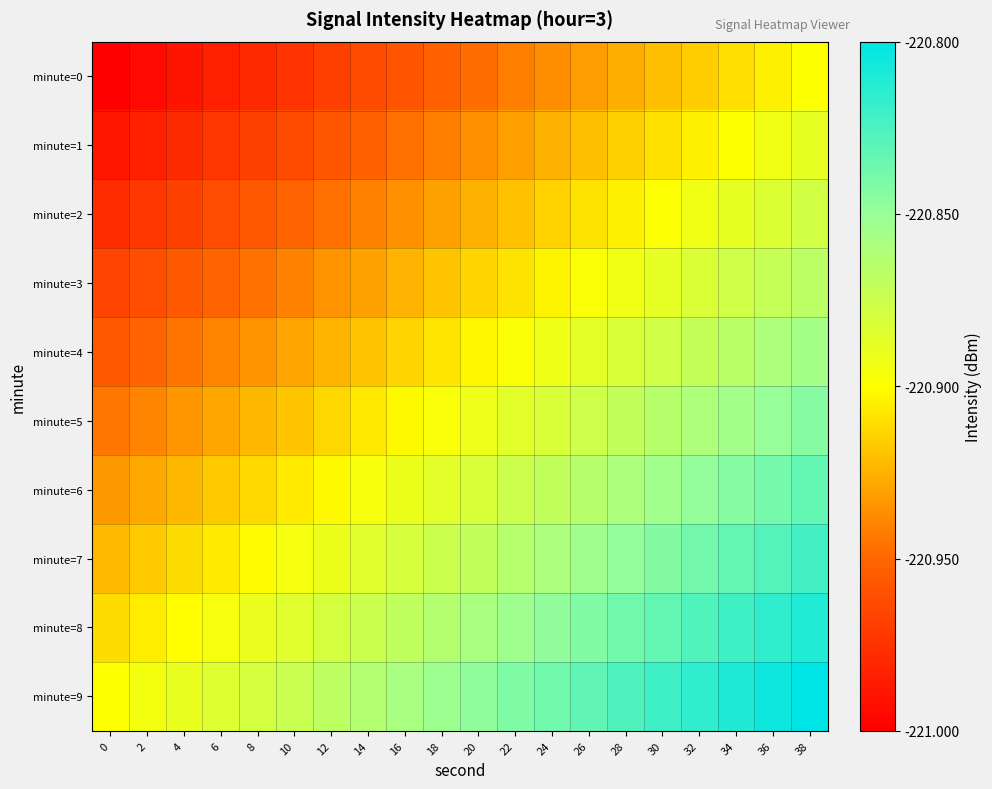

Rank the series by their maximum value, from lowest to highest.

minute=0, minute=1, minute=2, minute=3, minute=4, minute=5, minute=6, minute=7, minute=8, minute=9